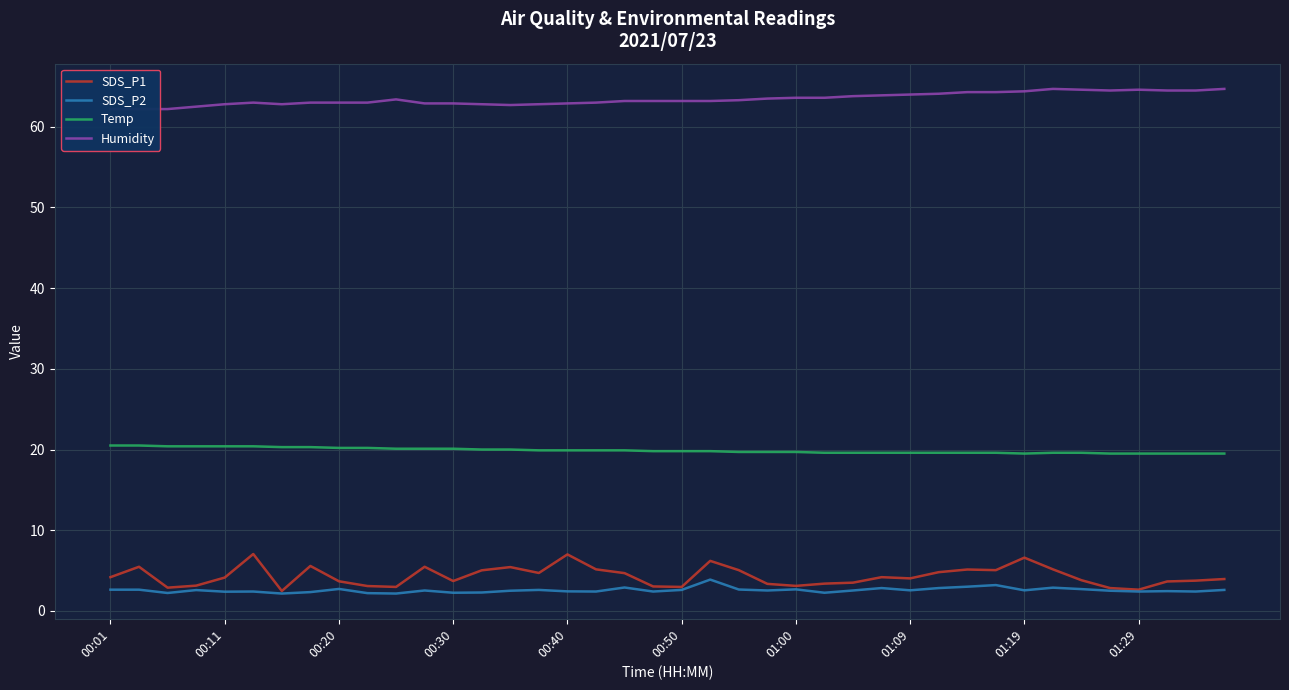

True or false: SDS_P1 and Temp cross at least once.

False